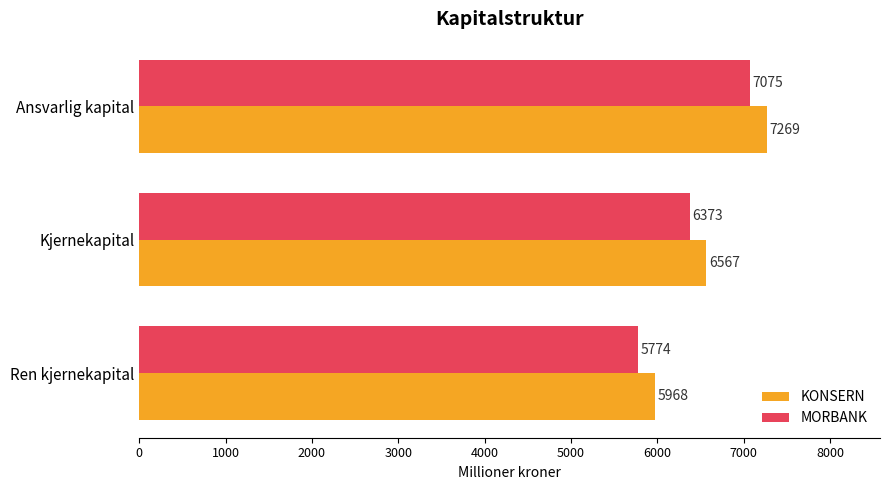

What is the difference between the maximum and minimum values in the KONSERN series?

1301